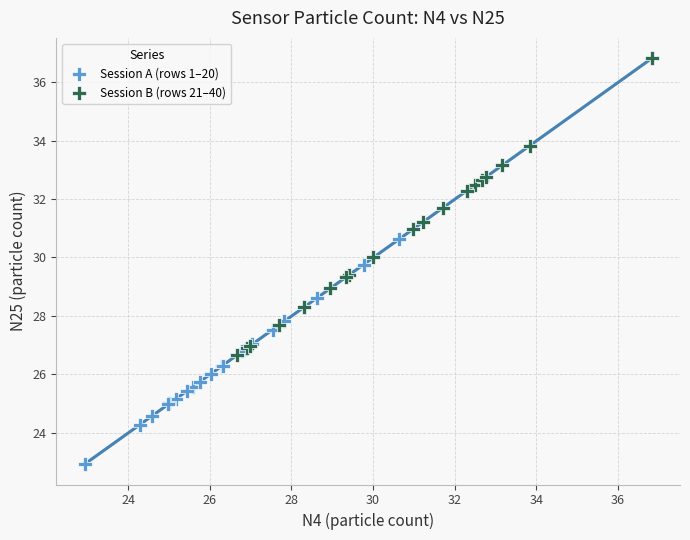

Which series contains the highest Y value?

Session B (rows 21–40)